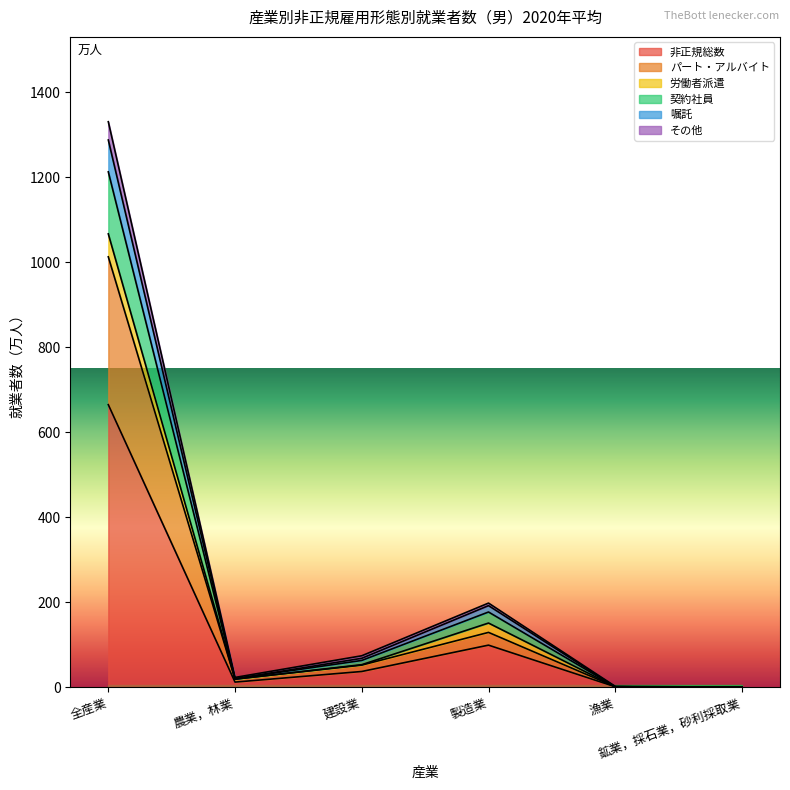

Count the number of categories in the chart.

6